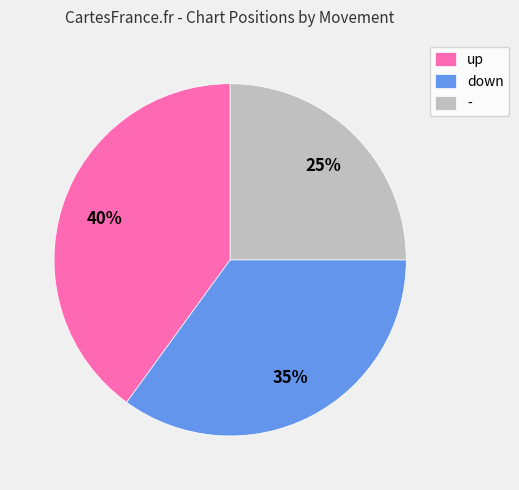

Rank the categories by value from highest to lowest.

up, down, -